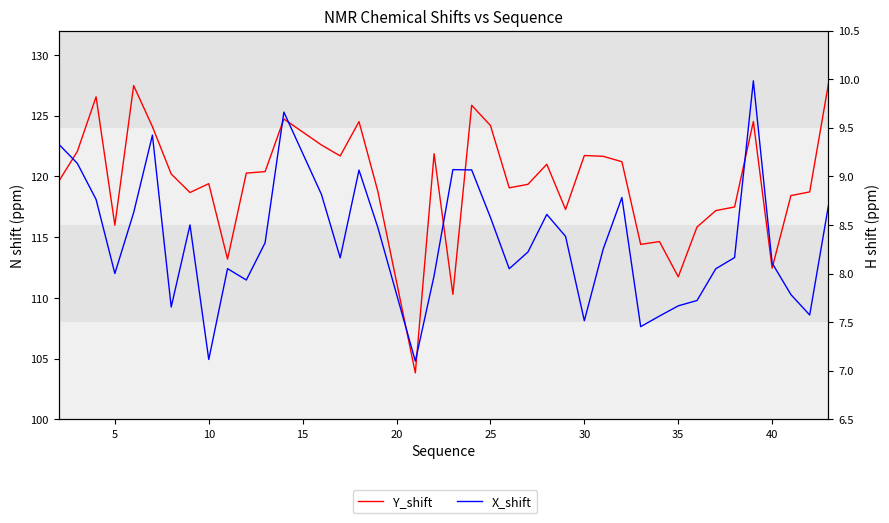

The value of Y_shift at 27 is 168.7. True or false?

False